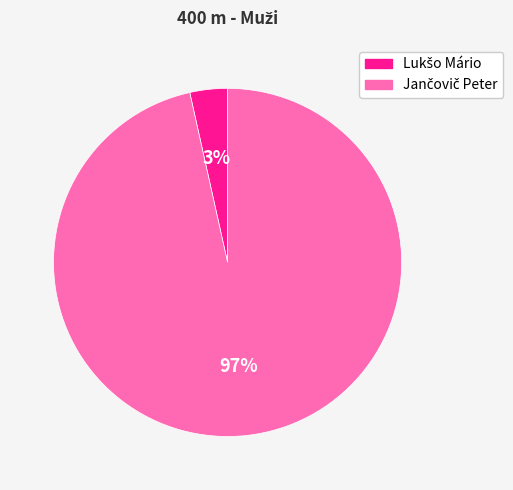

To the nearest percent, what is the average slice percentage?

50%